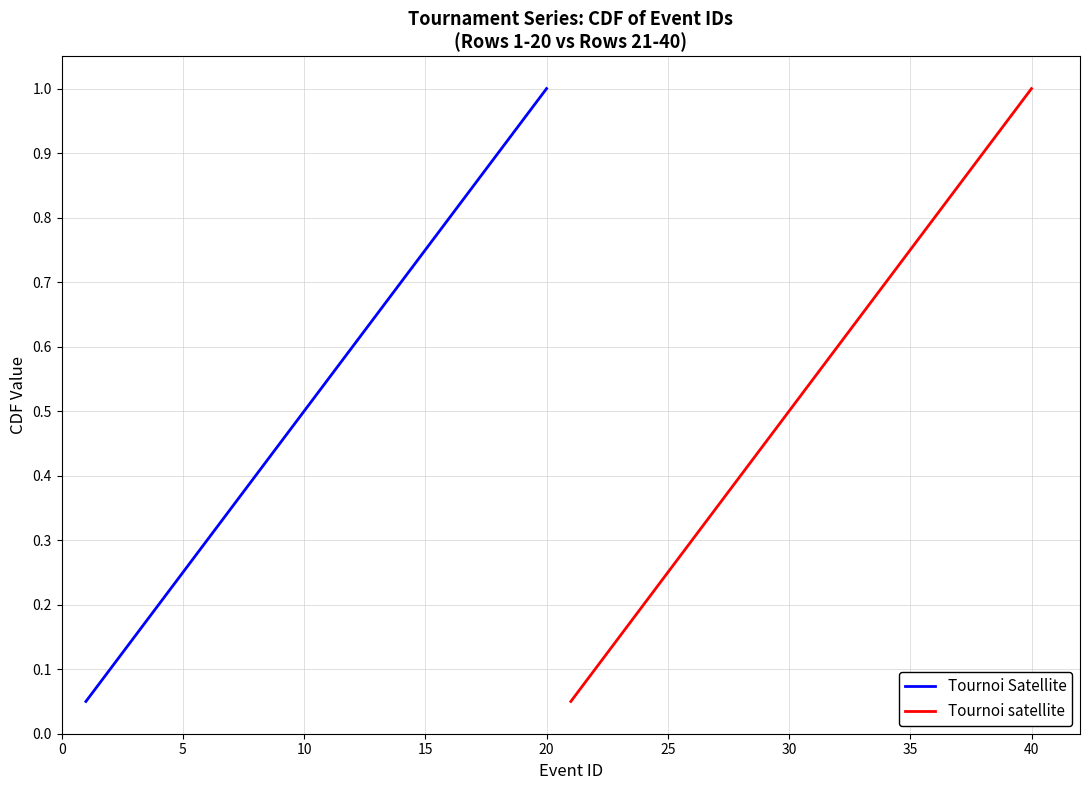

At how many categories does at least one series exceed 0?

20